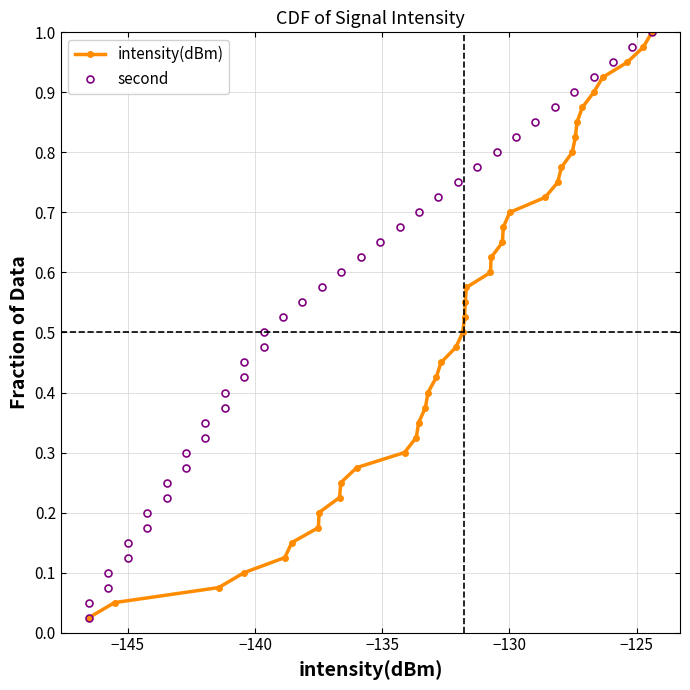

What is the difference between the second highest and minimum values in the intensity(dBm) series?

0.9